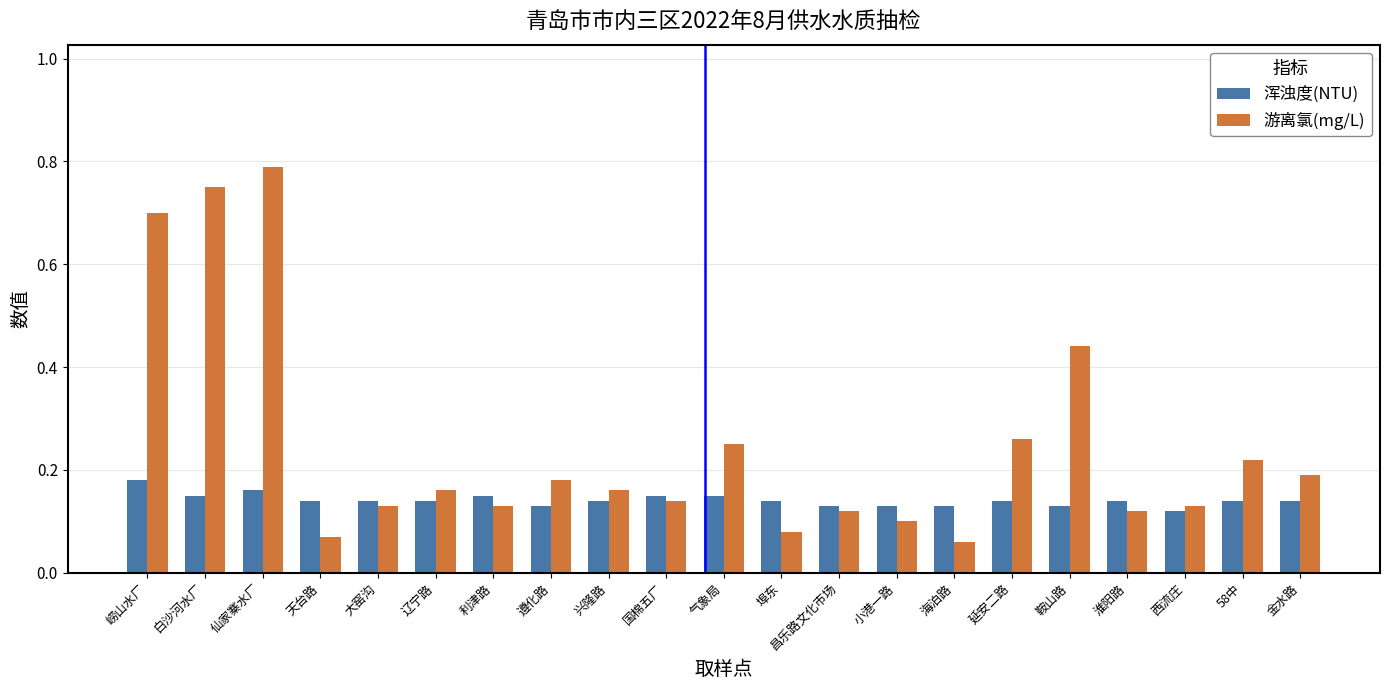

What is the label of the 17th bar from the left?

鞍山路